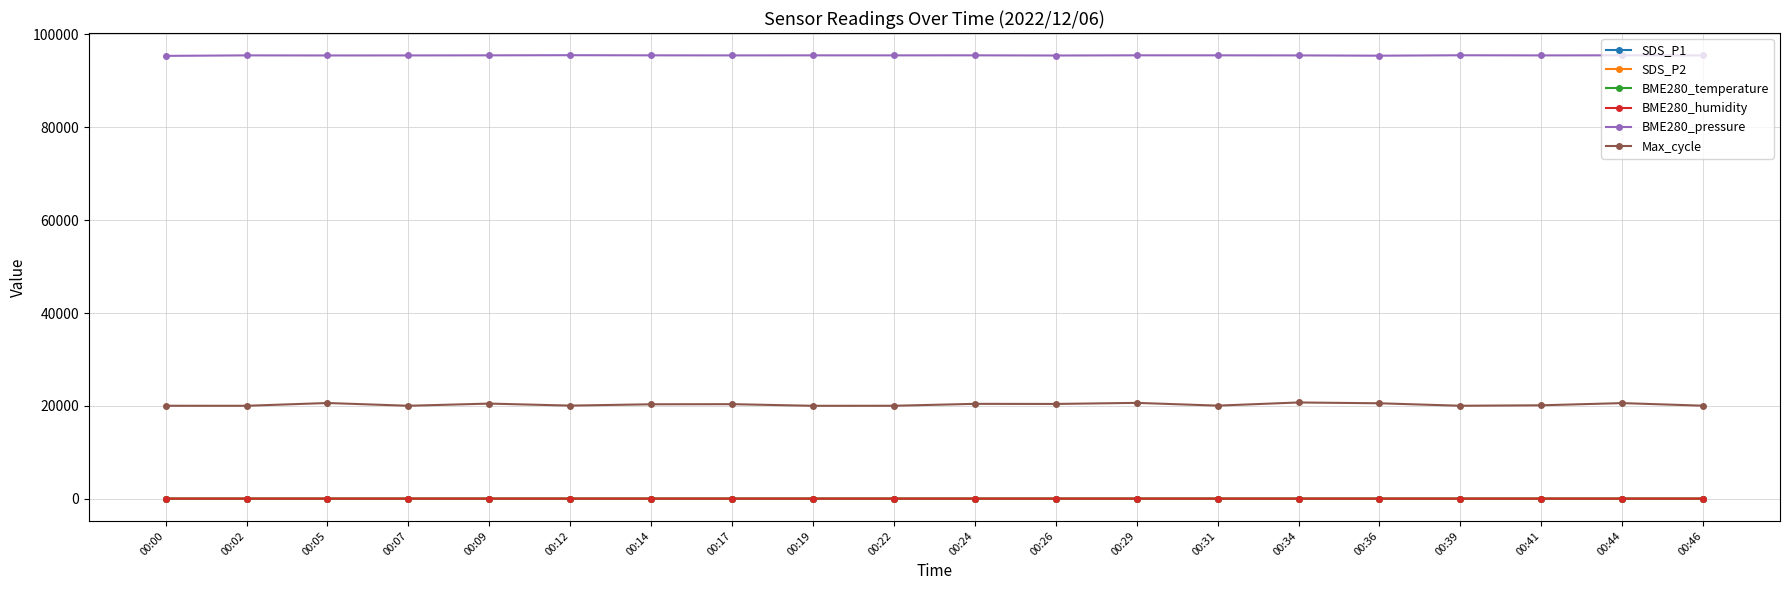

How many series are shown in this chart?

6